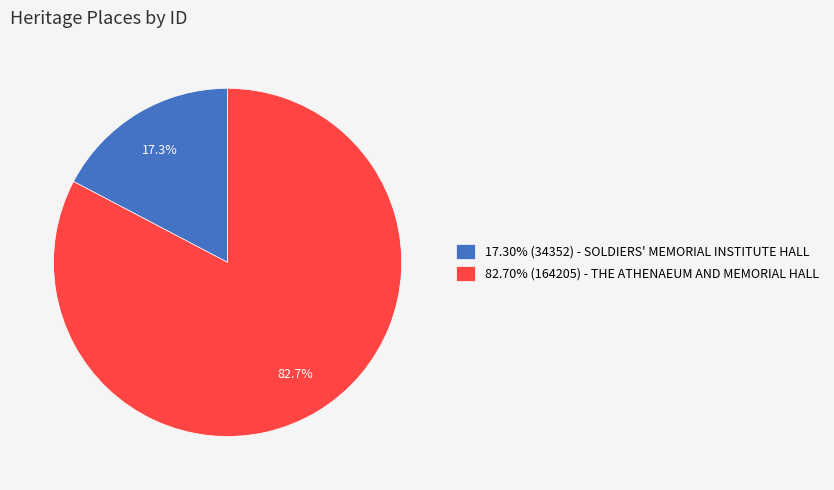

Combined, do 82.70% (164205) - THE ATHENAEUM AND MEMORIAL HALL and 17.30% (34352) - SOLDIERS' MEMORIAL INSTITUTE HALL account for over 50%?

Yes